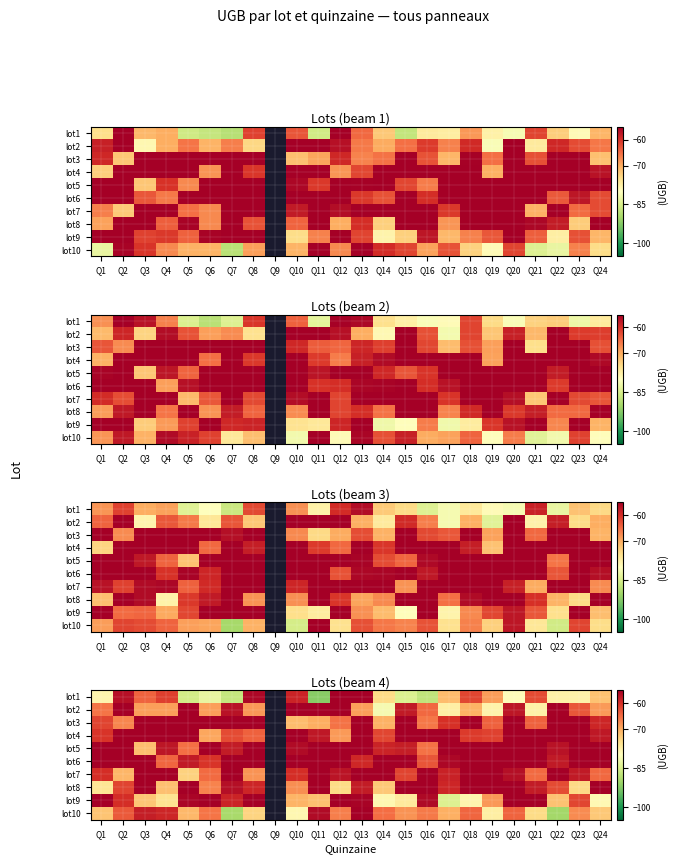

True or false: lot6 has a value of -24.2 at Q22.

False